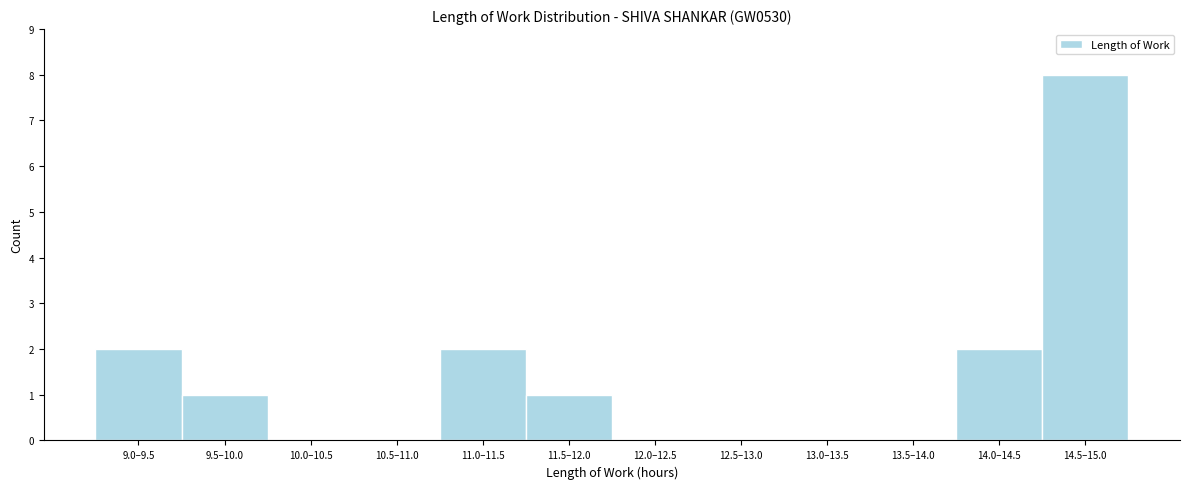

Reading left to right, extract all data points from this chart.

9.0–9.5=2	9.5–10.0=1	10.0–10.5=0	10.5–11.0=0	11.0–11.5=2	11.5–12.0=1	12.0–12.5=0	12.5–13.0=0	13.0–13.5=0	13.5–14.0=0	14.0–14.5=2	14.5–15.0=8